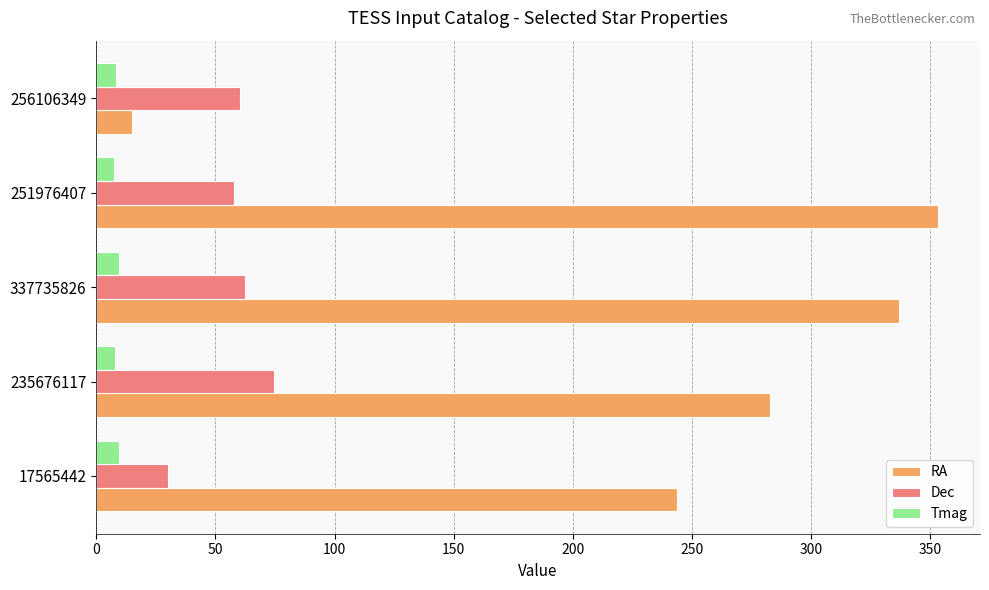

Which label corresponds to the largest value in the chart?

251976407